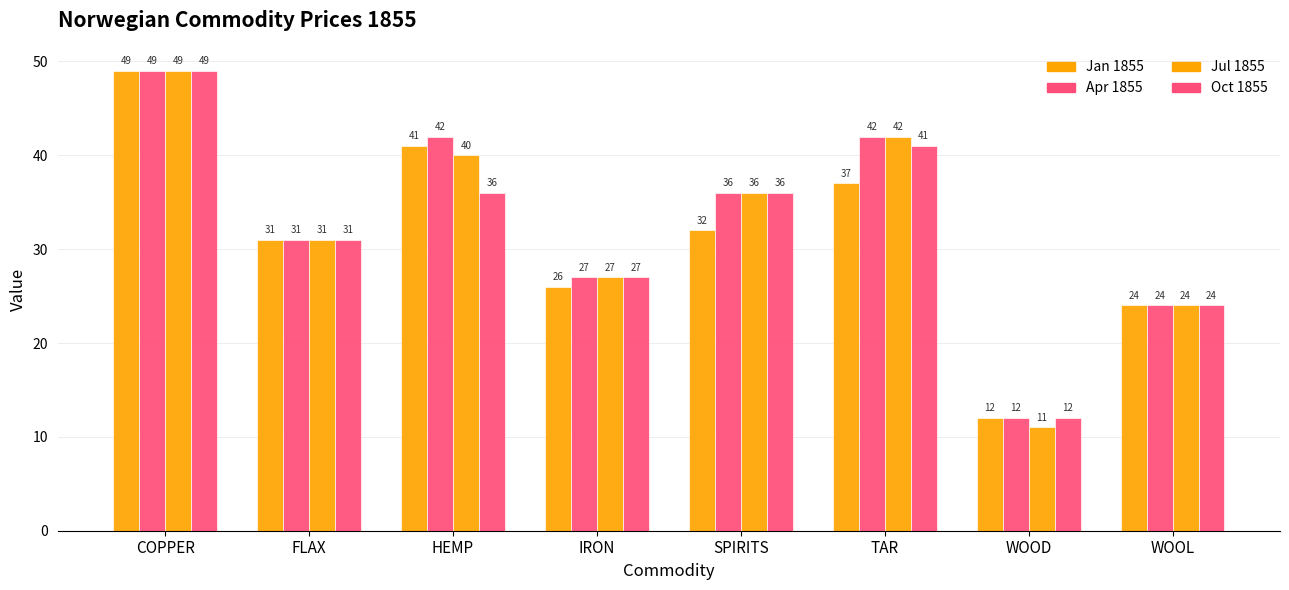

Between SPIRITS and WOOD, which is larger?

SPIRITS